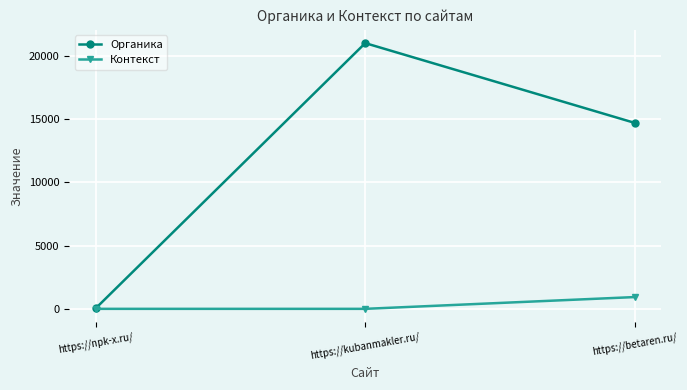

Reading left to right, extract all data points from this chart.

Органика: 60	21000	14700
Контекст: 0	0	930